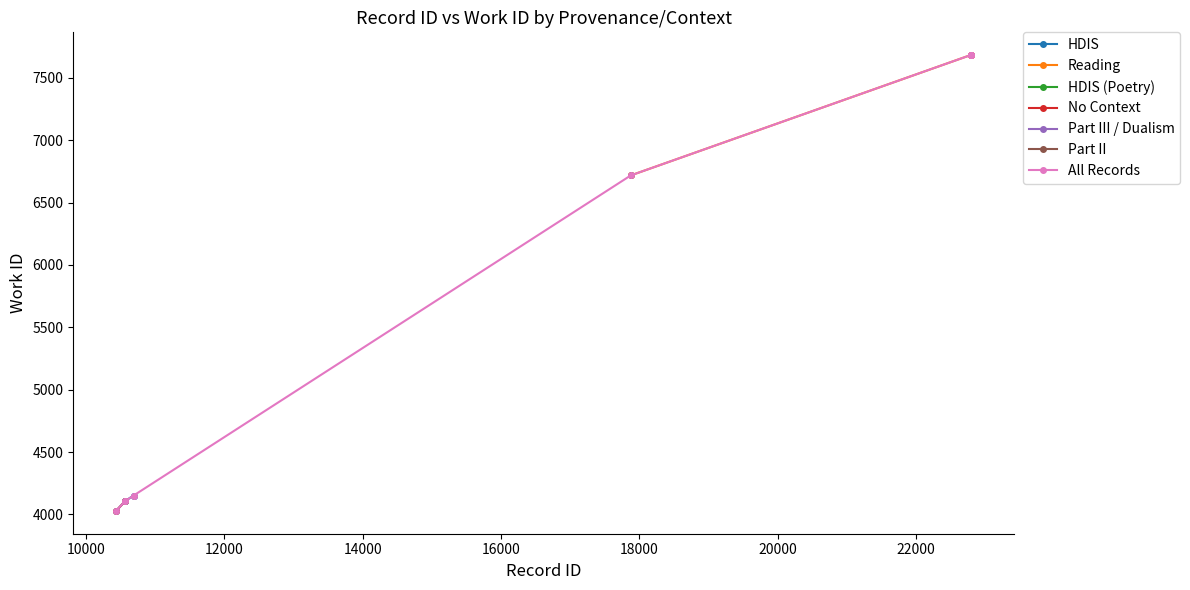

How many data points are less than 7682?

5